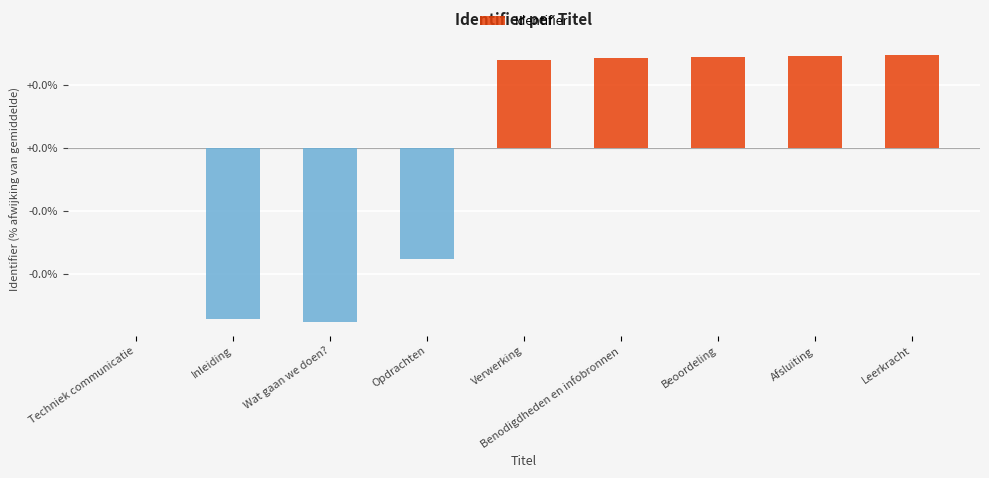

At which category does the chart reach its minimum across all series?

Wat gaan we doen?